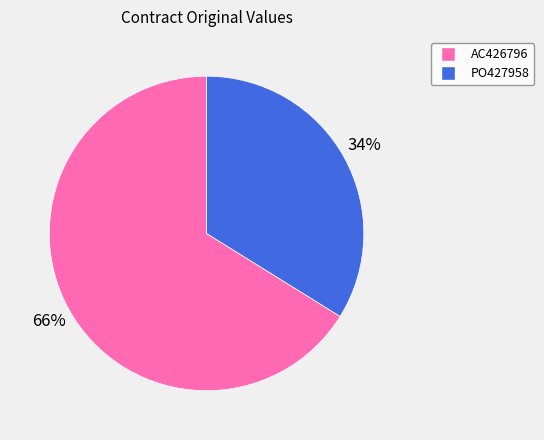

Do PO427958 and AC426796 together represent more than half of the pie?

Yes